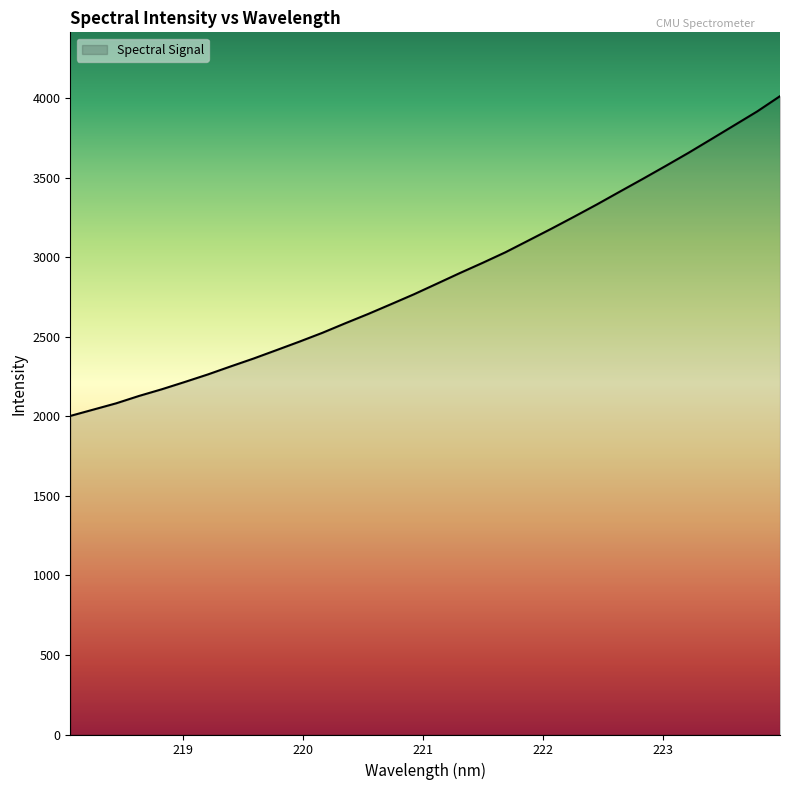

What is the difference between the maximum and second lowest values?

1970.0